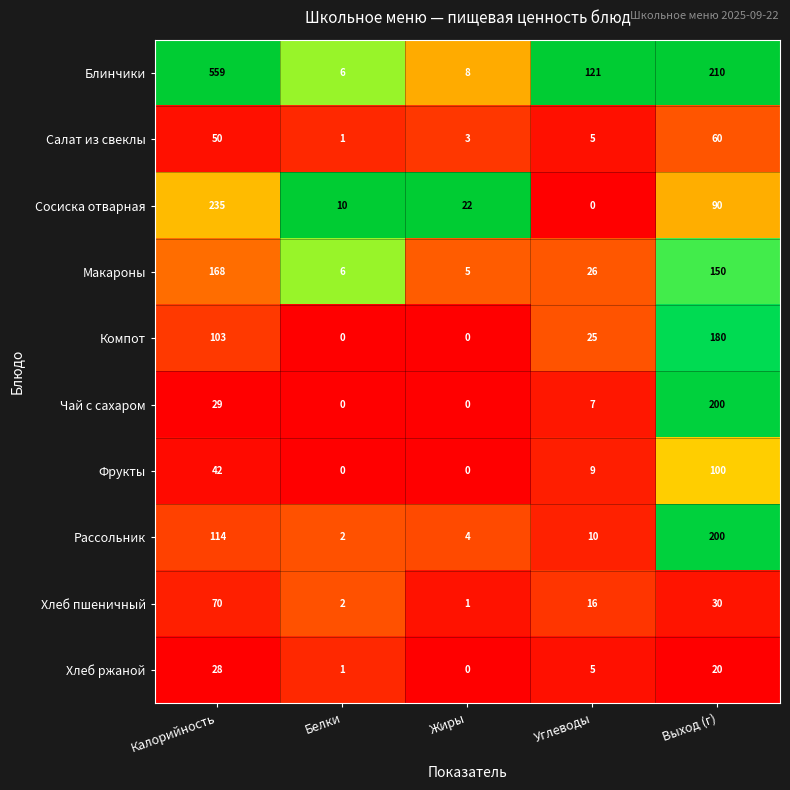

At which category does the chart reach its peak across all series?

Калорийность